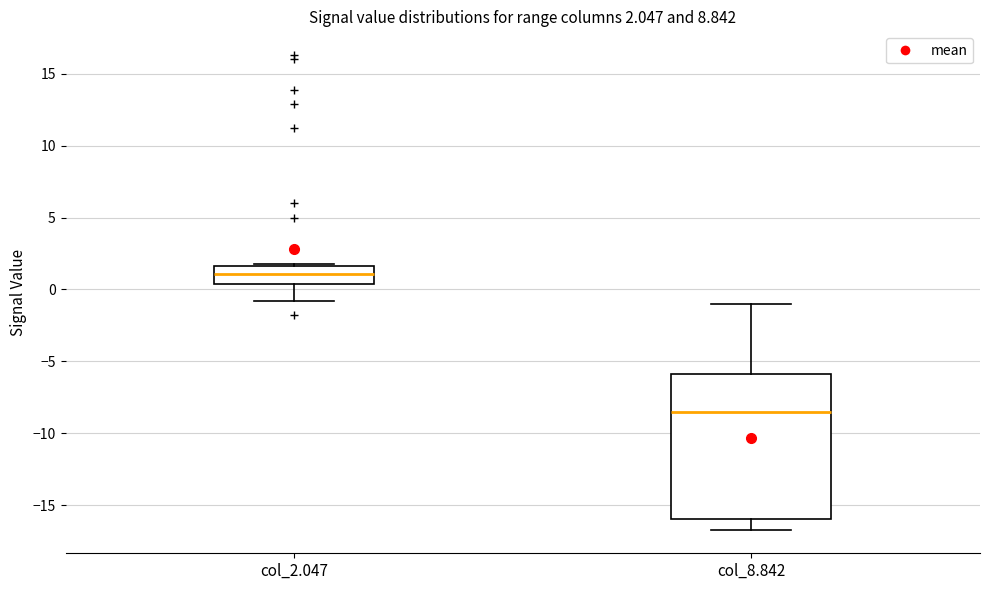

Which box's median line is the lowest?

col_8.842